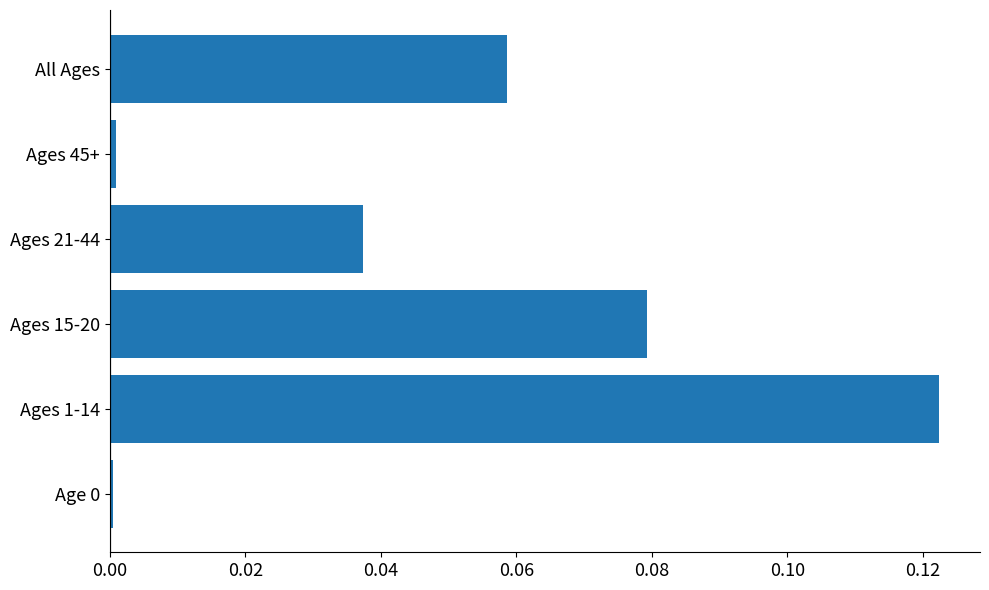

The chart shows a value of 0.0 at Ages 45+. True or false?

True